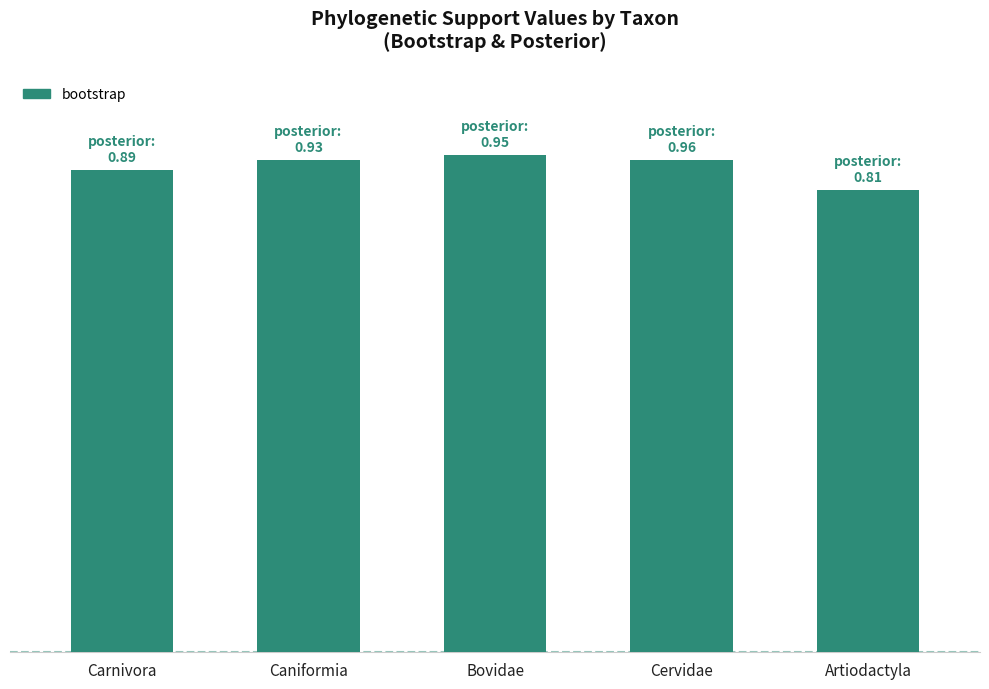

Approximately how many times larger is the value at Bovidae compared to Cervidae?

1.0